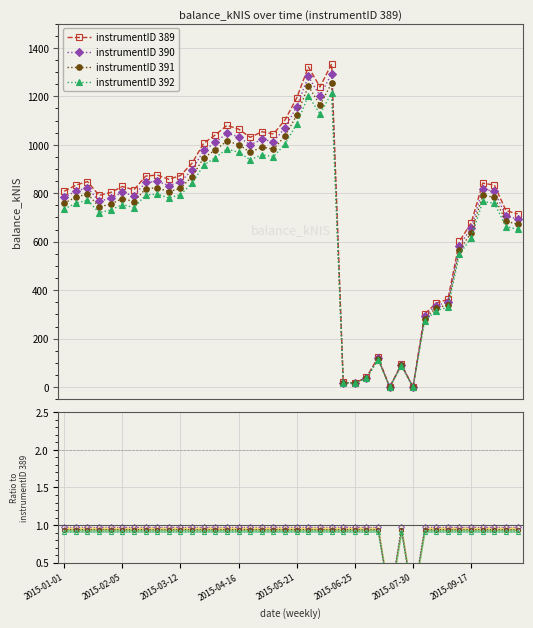

The value at 2015-10-01 is 1439.4. True or false?

False